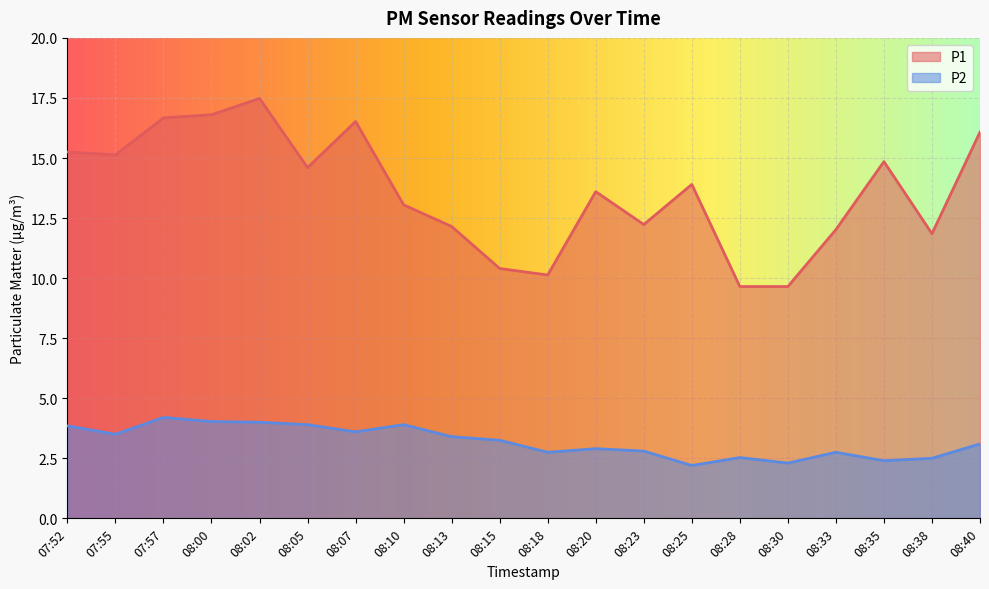

What is the total value across all series at 08:05?

18.5